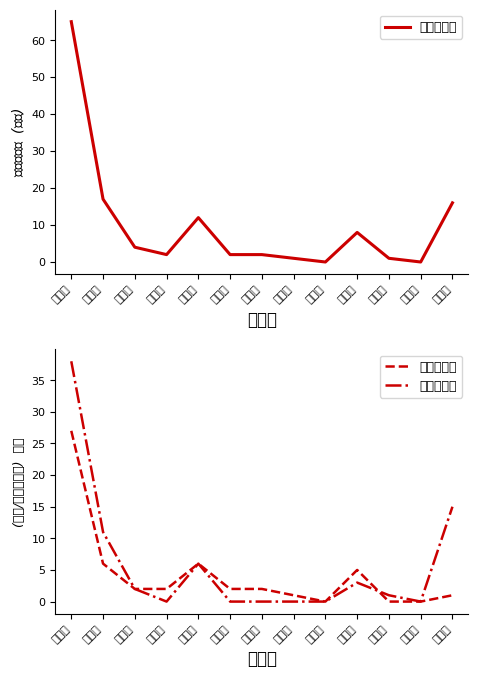

True or false: 原住民合計 has more than 1 interior local peaks.

True